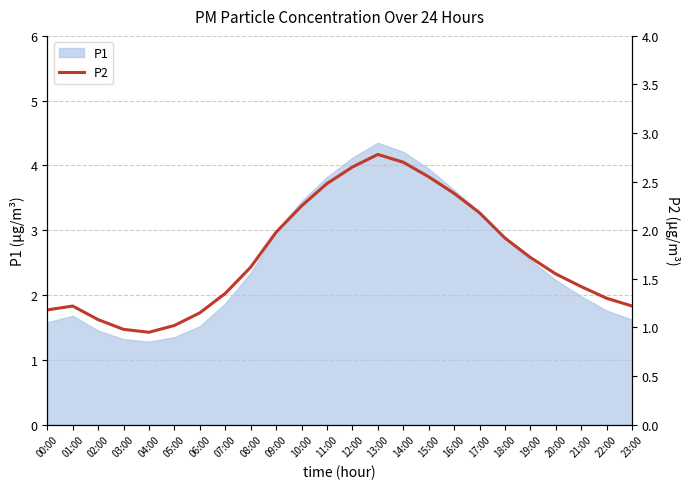

What is the sum of all values?

41.6